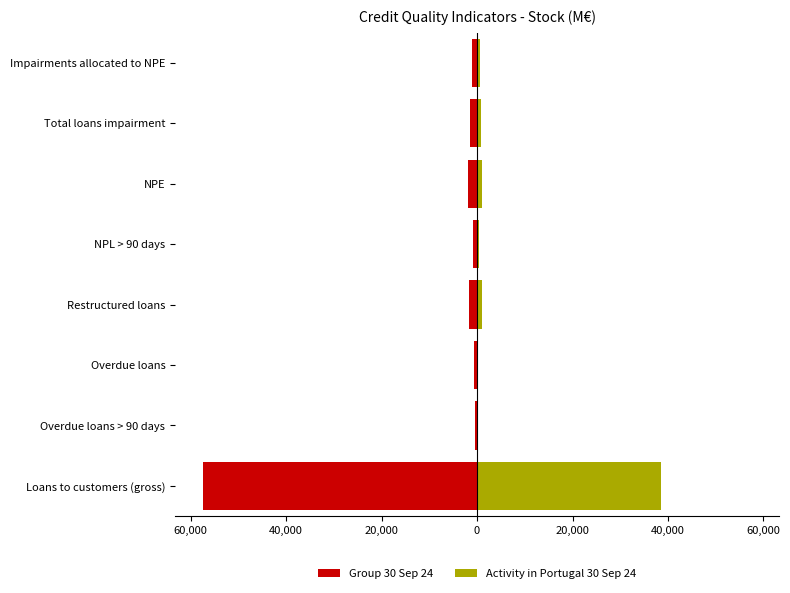

Between Overdue loans and NPE, which series saw the biggest shift?

Group 30 Sep 24